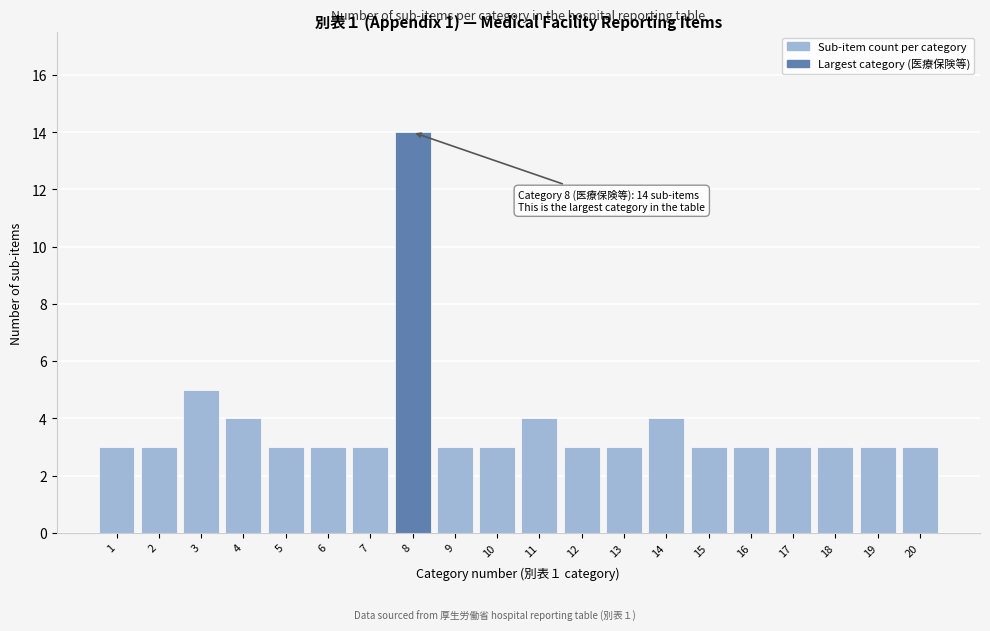

Reading left to right, extract all data points from this chart.

3	3	5	4	3	3	3	14	3	3	4	3	3	4	3	3	3	3	3	3